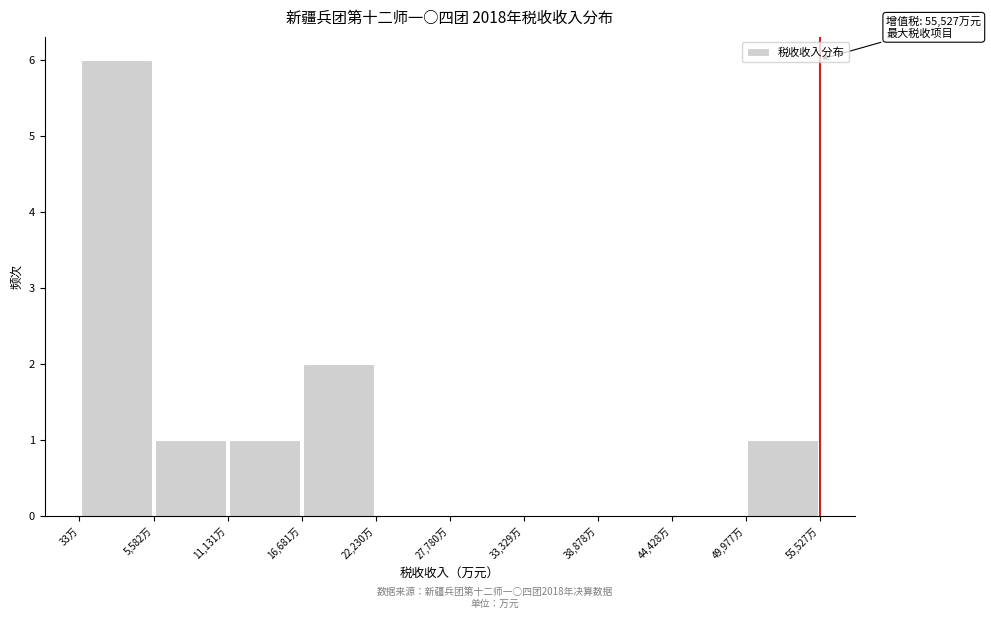

Which range on the x-axis has the tallest bar?

0 to 6000